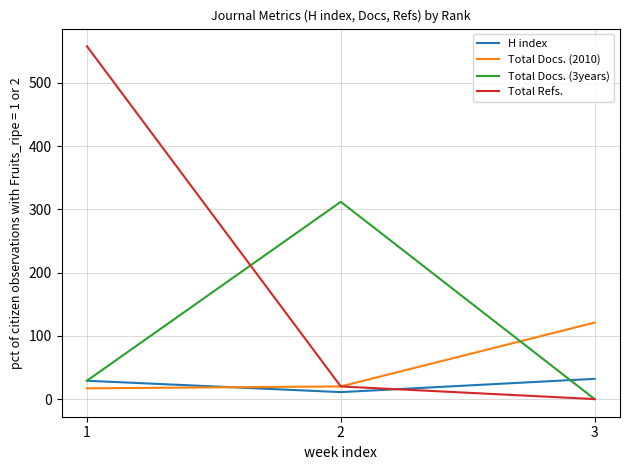

Between 2 and 3, which series saw the biggest shift?

Total Docs. (3years)